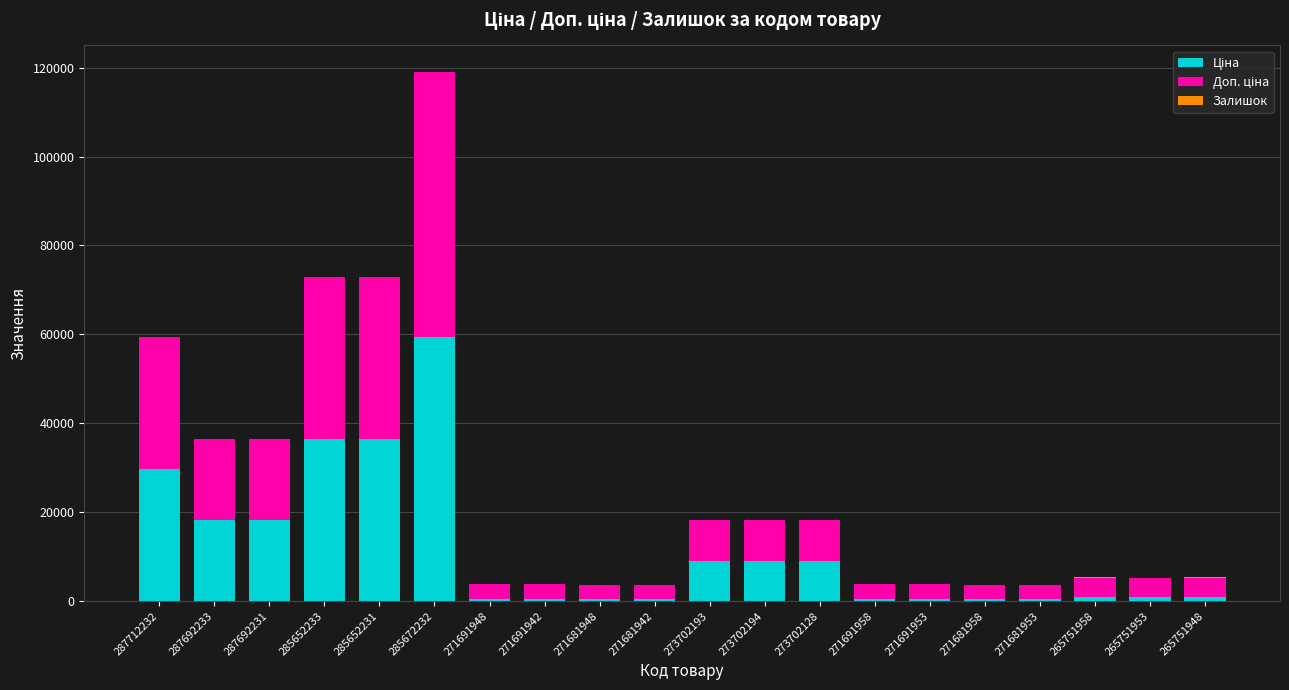

At which category is the sum across all series the highest?

285672232